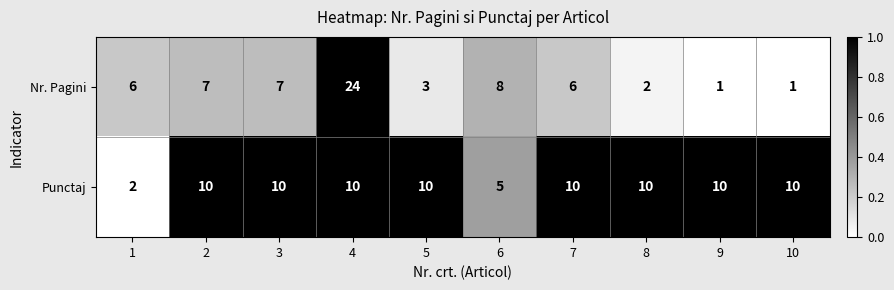

What is the sum of all Nr. Pagini values?

65